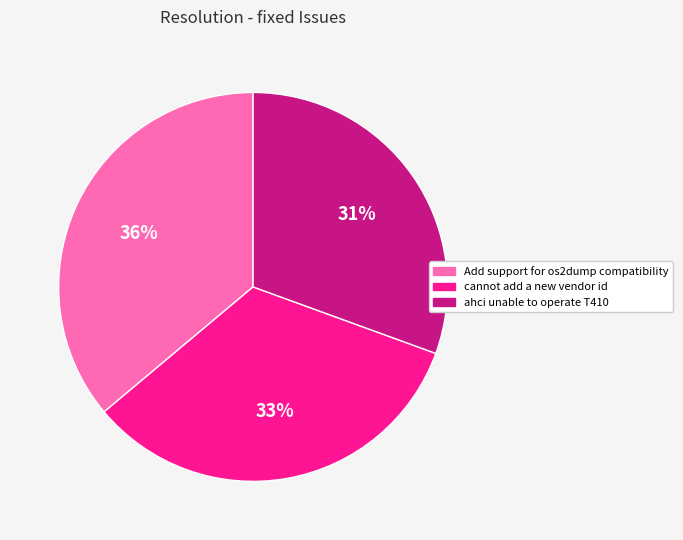

To the nearest percent, what portion does Add support for os2dump compatibility represent?

36%